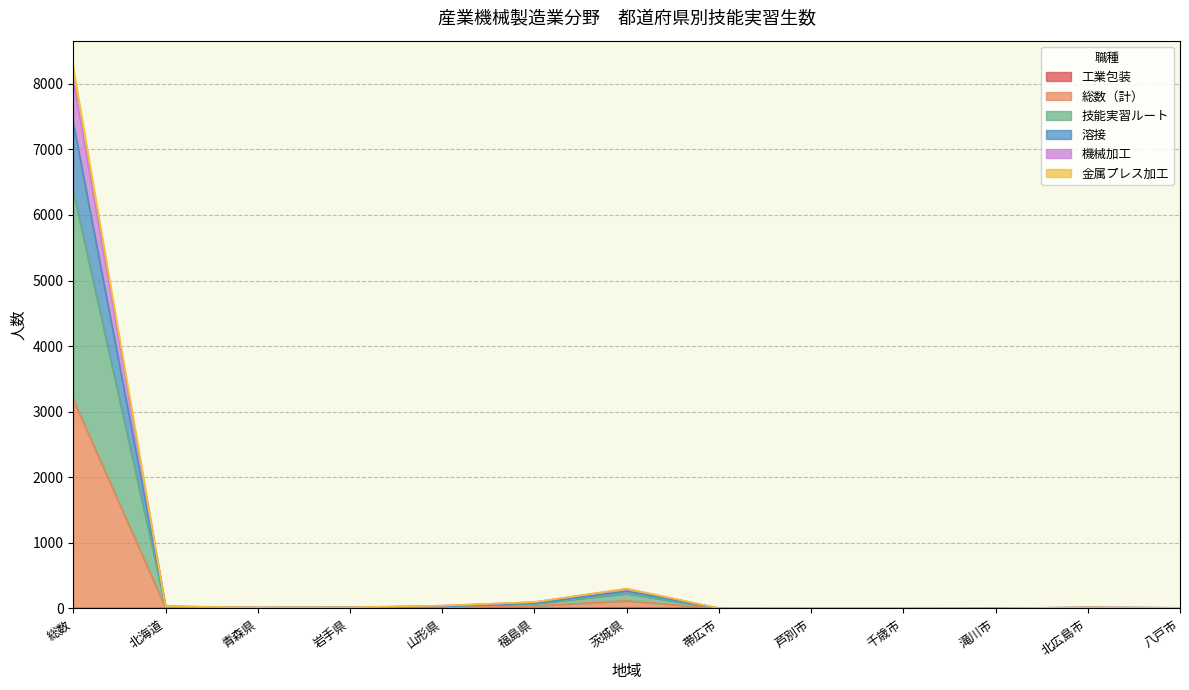

At which category does 溶接 reach its first local valley?

青森県